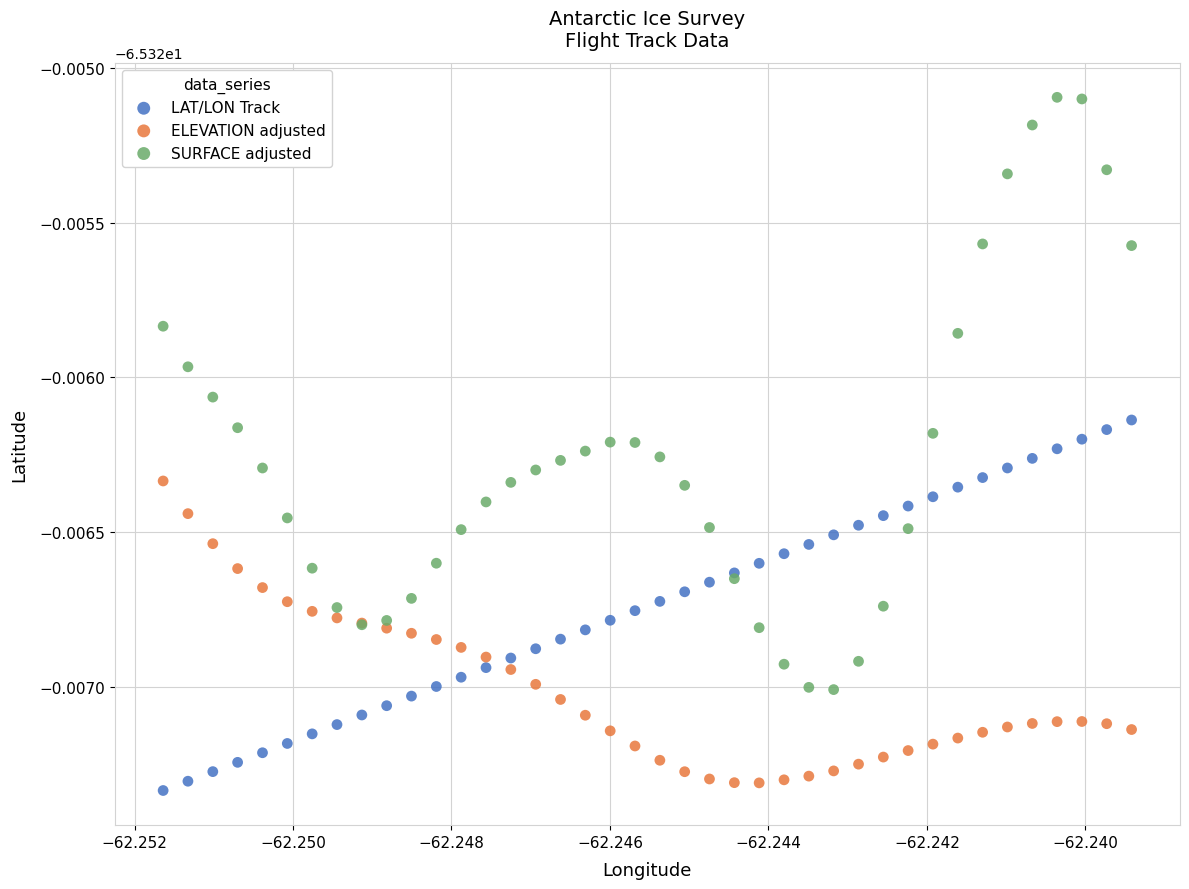

What are all the series names shown in the legend?

LAT/LON Track, ELEVATION adjusted, SURFACE adjusted